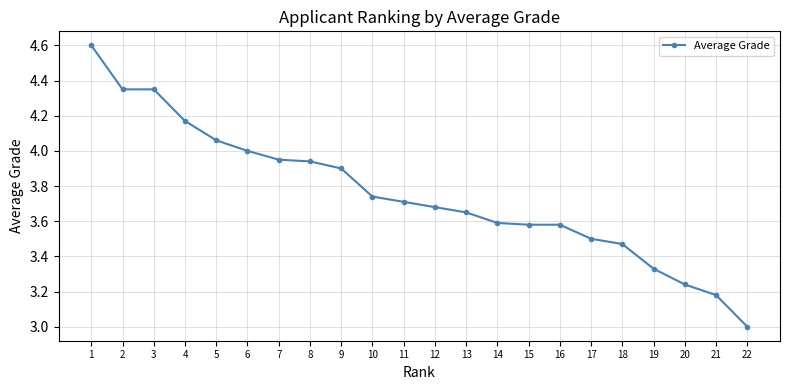

Which label corresponds to the smallest value in the chart?

22